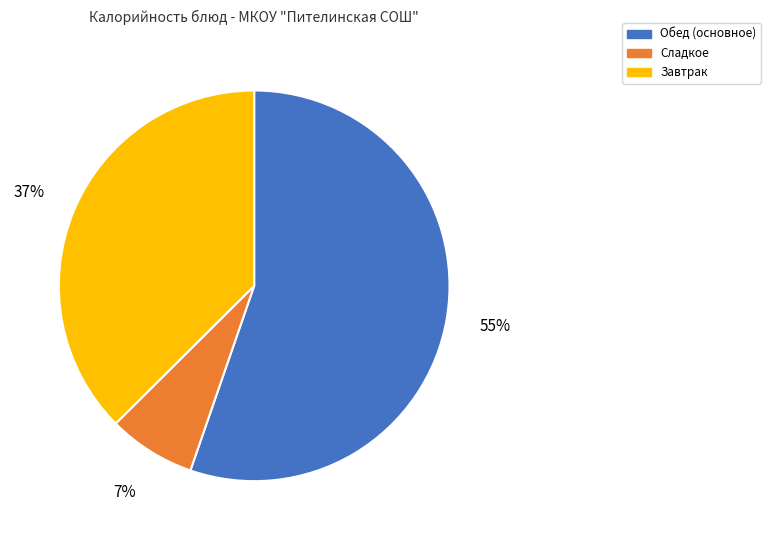

Count the number of slices in the pie.

3